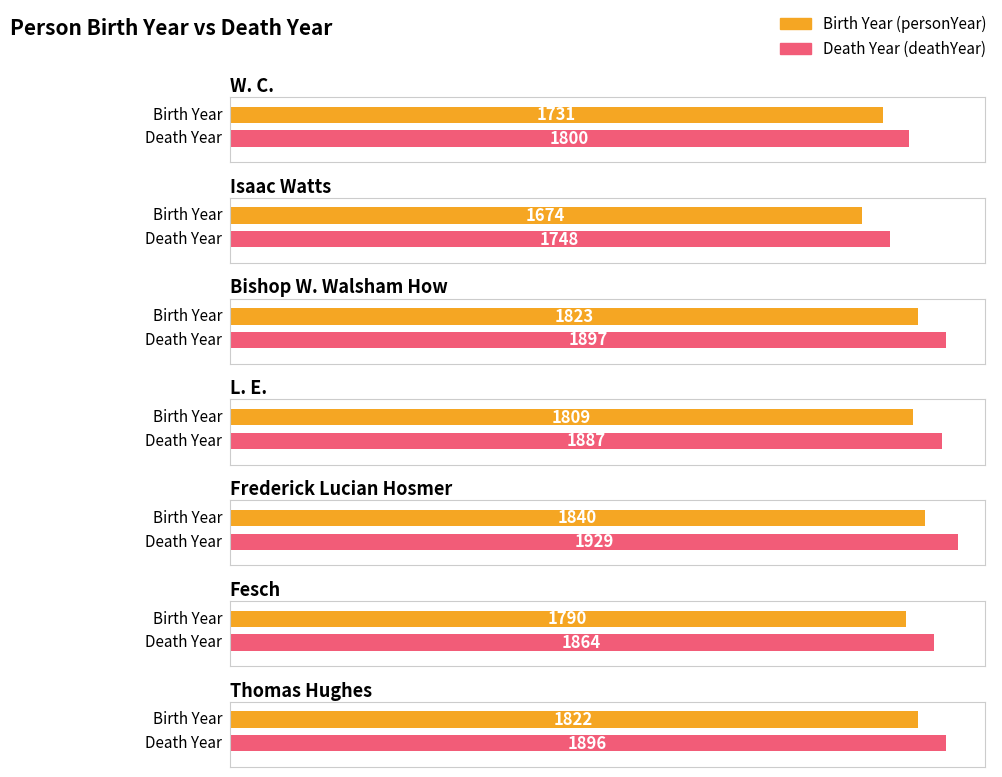

Are the bars horizontal?

Yes